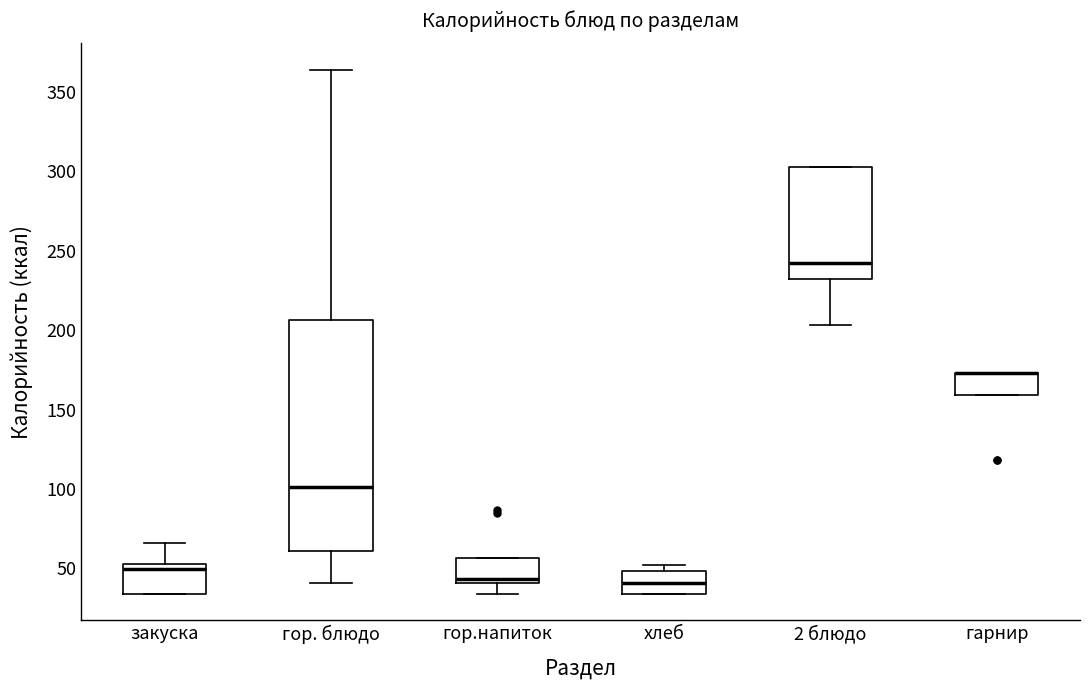

Which box is the tallest, from its lower edge to its upper edge?

гор. блюдо